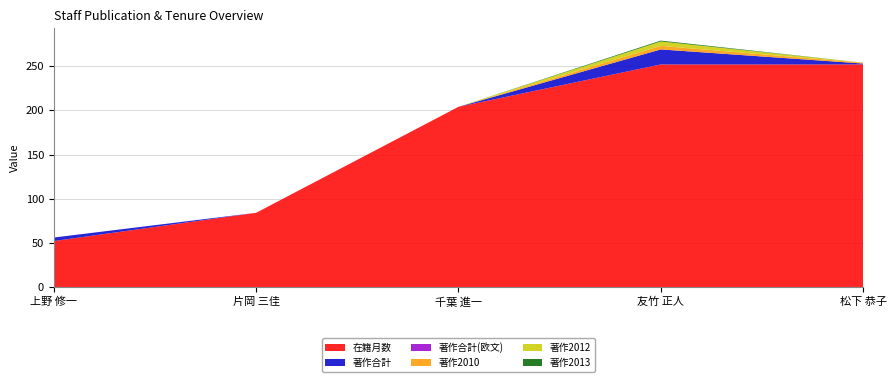

Reading left to right, what are all the values shown in this chart?

在籍月数: 52	84	204	252	252
著作合計: 4	0	0	17	1
著作合計(欧文): 0	0	0	0	0
著作2010: 0	0	0	4	1
著作2012: 0	0	0	5	0
著作2013: 0	0	0	1	0